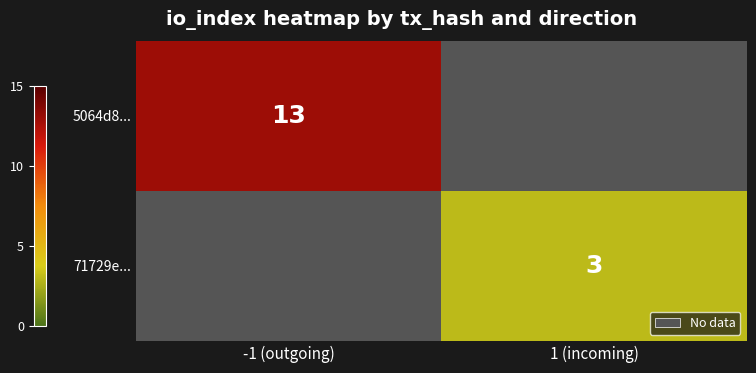

Is it true that 5064d8... equals 7 at -1 (outgoing)?

False